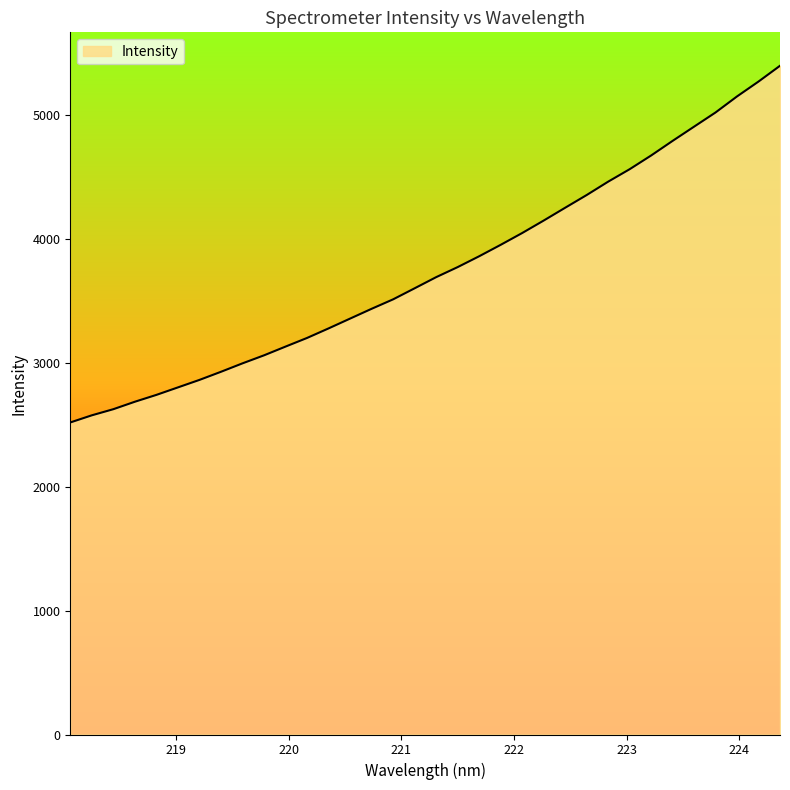

What is the difference between the second highest and second lowest values?

2694.0